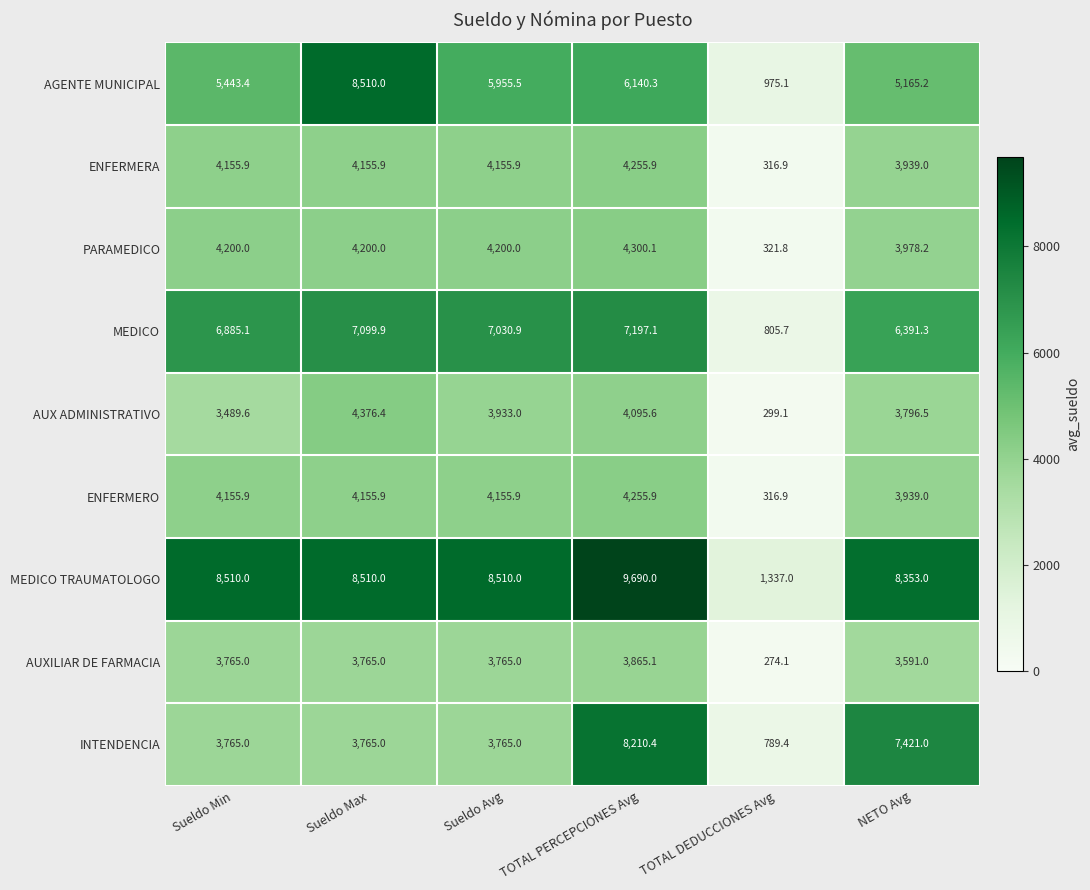

Rank the categories by AGENTE MUNICIPAL value from lowest to highest.

TOTAL DEDUCCIONES Avg, NETO Avg, Sueldo Min, Sueldo Avg, TOTAL PERCEPCIONES Avg, Sueldo Max